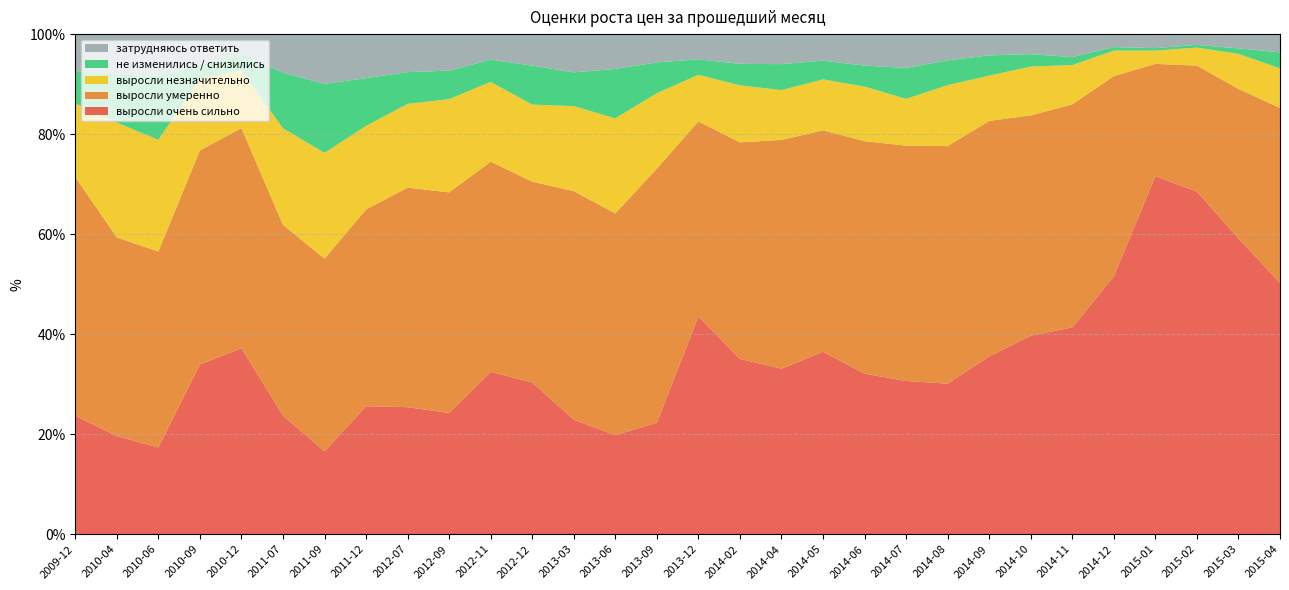

Reading left to right, transcribe all the data shown in this chart.

выросли очень сильно: 2009-12=23.7	2010-04=19.6	2010-06=17.4	2010-09=34.0	2010-12=37.2	2011-07=23.7	2011-09=16.6	2011-12=25.6	2012-07=25.4	2012-09=24.2	2012-11=32.5	2012-12=30.4	2013-03=22.9	2013-06=19.8	2013-09=22.3	2013-12=43.5	2014-02=35.0	2014-04=33.1	2014-05=36.5	2014-06=32.1	2014-07=30.6	2014-08=30.1	2014-09=35.5	2014-10=39.7	2014-11=41.4	2014-12=51.5	2015-01=71.6	2015-02=68.5	2015-03=59.1	2015-04=50.2
выросли умеренно: 2009-12=47.7	2010-04=39.8	2010-06=39.2	2010-09=42.8	2010-12=44.0	2011-07=38.1	2011-09=38.5	2011-12=39.4	2012-07=43.9	2012-09=44.1	2012-11=42.0	2012-12=40.1	2013-03=45.7	2013-06=44.4	2013-09=50.8	2013-12=39.0	2014-02=43.3	2014-04=45.8	2014-05=44.2	2014-06=46.5	2014-07=47.0	2014-08=47.5	2014-09=47.1	2014-10=44.0	2014-11=44.6	2014-12=40.0	2015-01=22.4	2015-02=25.2	2015-03=29.9	2015-04=35.0
выросли незначительно: 2009-12=14.7	2010-04=22.9	2010-06=22.3	2010-09=14.3	2010-12=11.5	2011-07=19.3	2011-09=21.1	2011-12=16.7	2012-07=16.8	2012-09=18.6	2012-11=15.9	2012-12=15.4	2013-03=17.0	2013-06=19.0	2013-09=15.1	2013-12=9.3	2014-02=11.4	2014-04=9.9	2014-05=10.2	2014-06=10.9	2014-07=9.3	2014-08=12.2	2014-09=9.1	2014-10=9.8	2014-11=7.8	2014-12=5.1	2015-01=2.6	2015-02=3.6	2015-03=7.0	2015-04=7.9
не изменились / снизились: 2009-12=6.5	2010-04=9.7	2010-06=12.8	2010-09=2.7	2010-12=3.3	2011-07=11.1	2011-09=13.8	2011-12=9.6	2012-07=6.3	2012-09=5.7	2012-11=4.5	2012-12=7.8	2013-03=6.8	2013-06=9.9	2013-09=6.2	2013-12=3.1	2014-02=4.3	2014-04=5.2	2014-05=3.8	2014-06=4.2	2014-07=6.2	2014-08=5.0	2014-09=4.0	2014-10=2.5	2014-11=1.6	2014-12=0.7	2015-01=0.5	2015-02=0.6	2015-03=1.1	2015-04=3.2
затрудняюсь ответить: 2009-12=7.2	2010-04=8.0	2010-06=8.4	2010-09=6.2	2010-12=4.0	2011-07=7.7	2011-09=9.9	2011-12=8.8	2012-07=7.6	2012-09=7.3	2012-11=5.1	2012-12=6.3	2013-03=7.7	2013-06=7.0	2013-09=5.7	2013-12=5.0	2014-02=6.0	2014-04=6.0	2014-05=5.3	2014-06=6.3	2014-07=6.8	2014-08=5.2	2014-09=4.2	2014-10=4.0	2014-11=4.6	2014-12=2.6	2015-01=2.8	2015-02=2.1	2015-03=2.9	2015-04=4.2